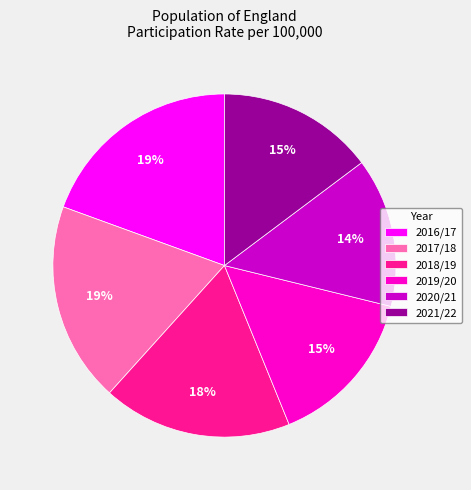

What percentage is the 2017/18 slice, to the nearest percent?

19%